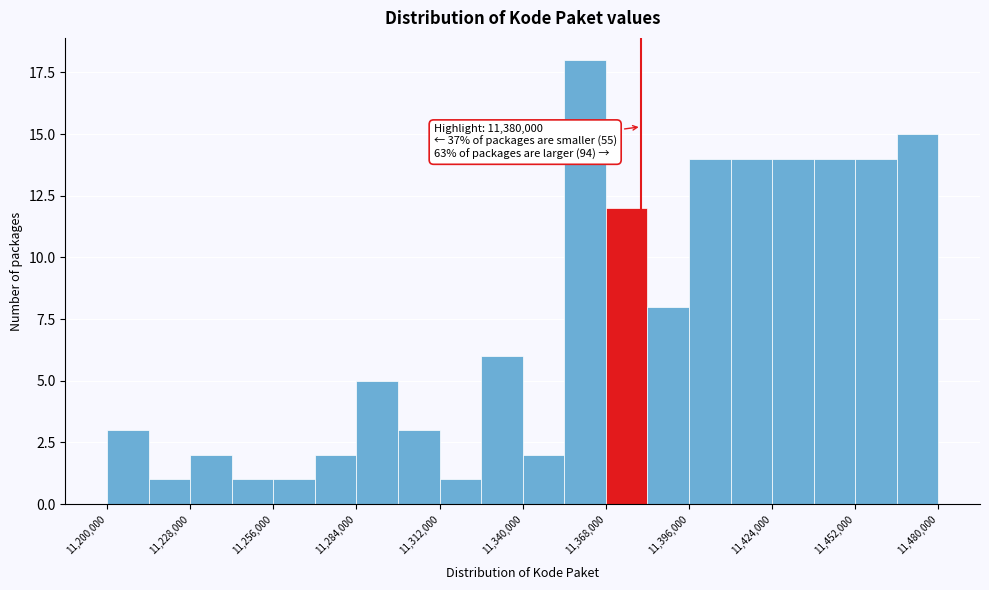

Read against the x-axis, roughly where is the centre of the tallest bar?

11360000